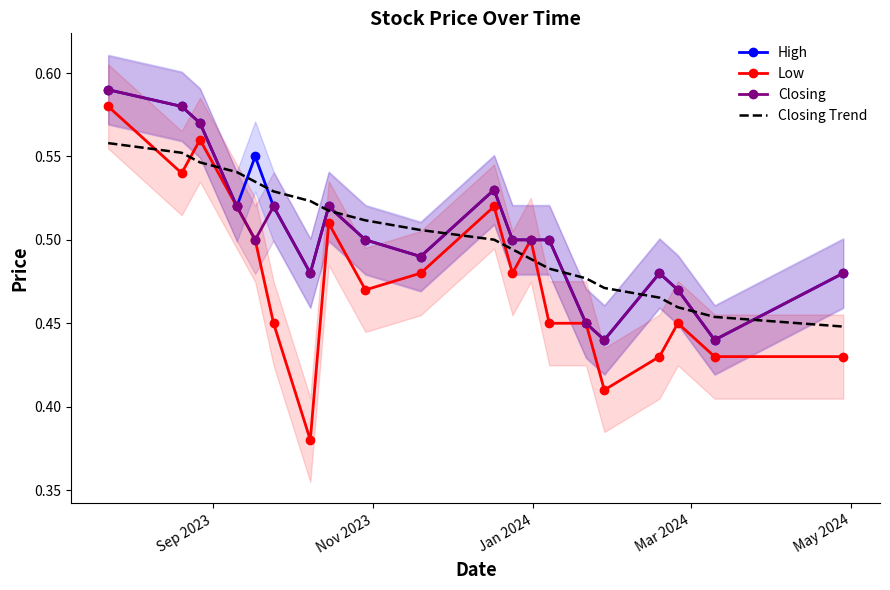

Which series has the largest total across all categories?

High